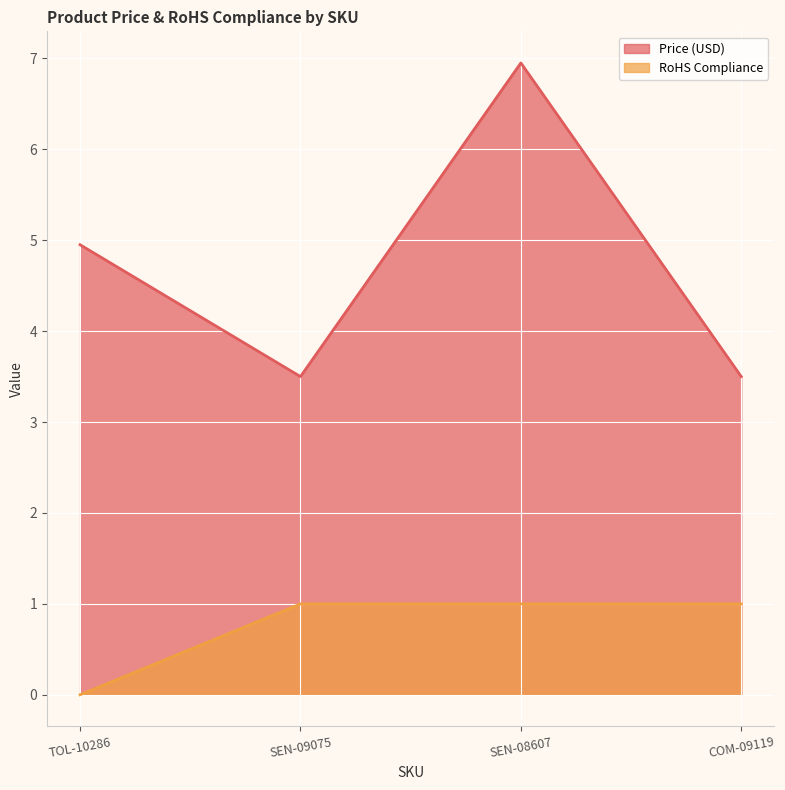

What is the maximum value shown in the chart?

7.0